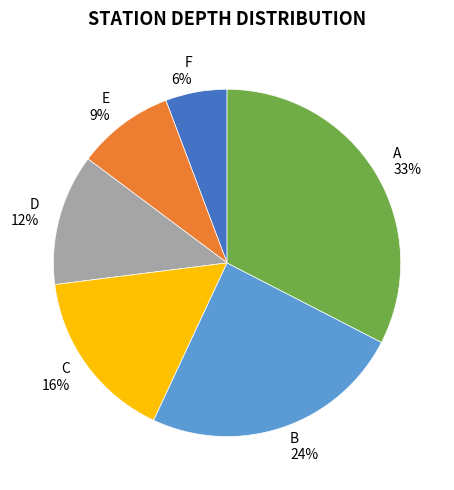

What percentage is the B slice, to the nearest percent?

24%